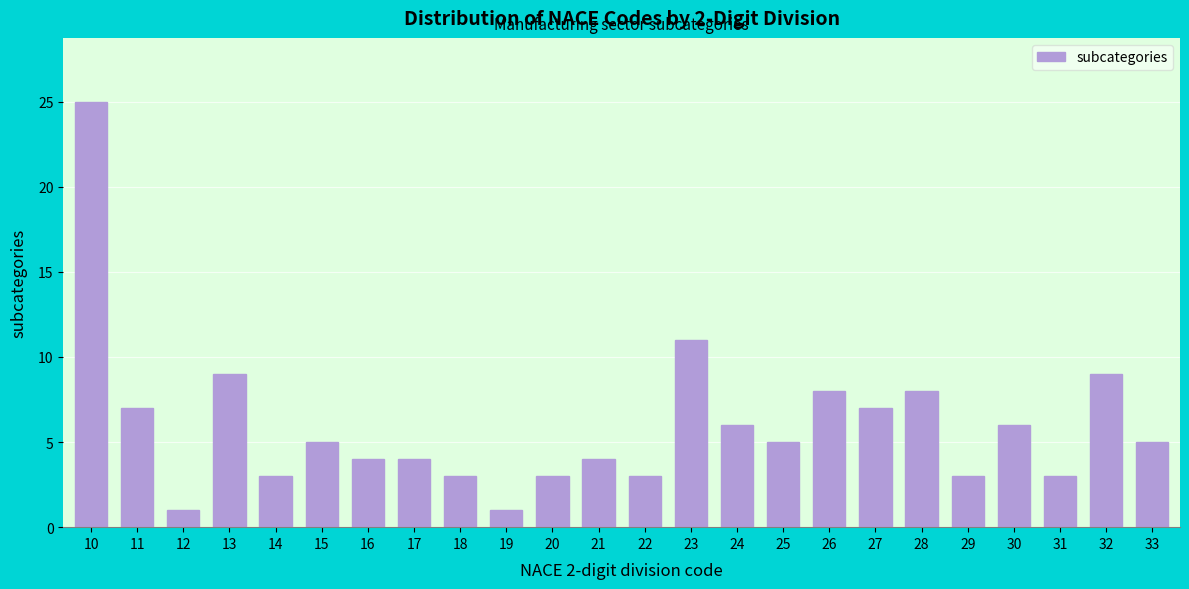

Reading left to right, transcribe all the data shown in this chart.

25	7	1	9	3	5	4	4	3	1	3	4	3	11	6	5	8	7	8	3	6	3	9	5